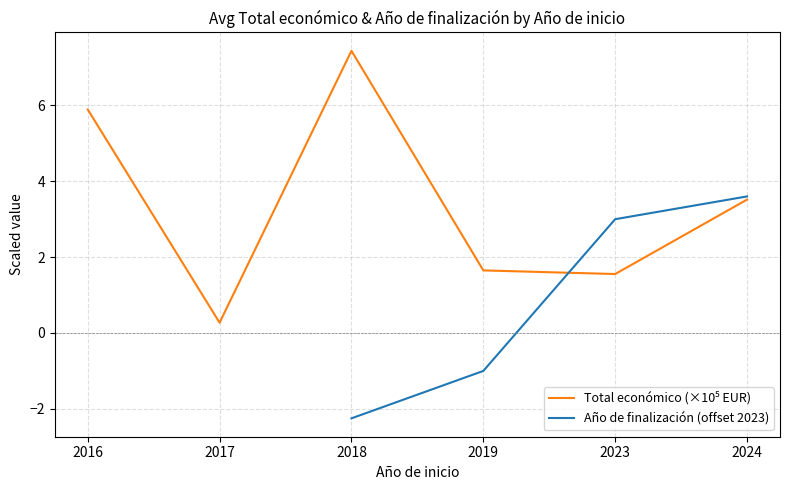

After their last crossing, which series has the higher values: Total económico (×10⁵ EUR) or Año de finalización (offset 2023)?

Año de finalización (offset 2023)